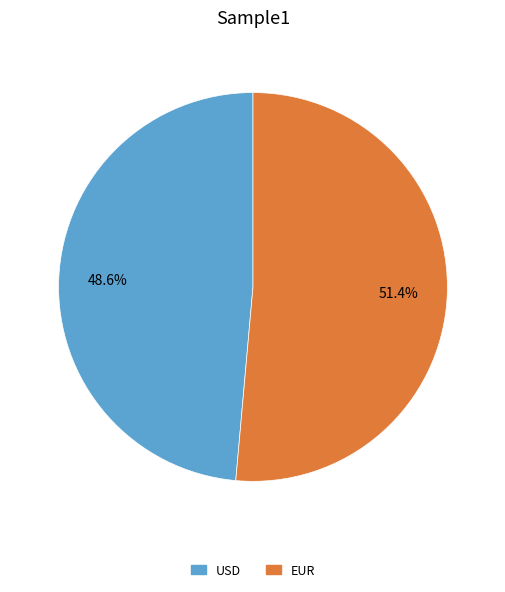

Rank the categories by value from lowest to highest.

USD, EUR